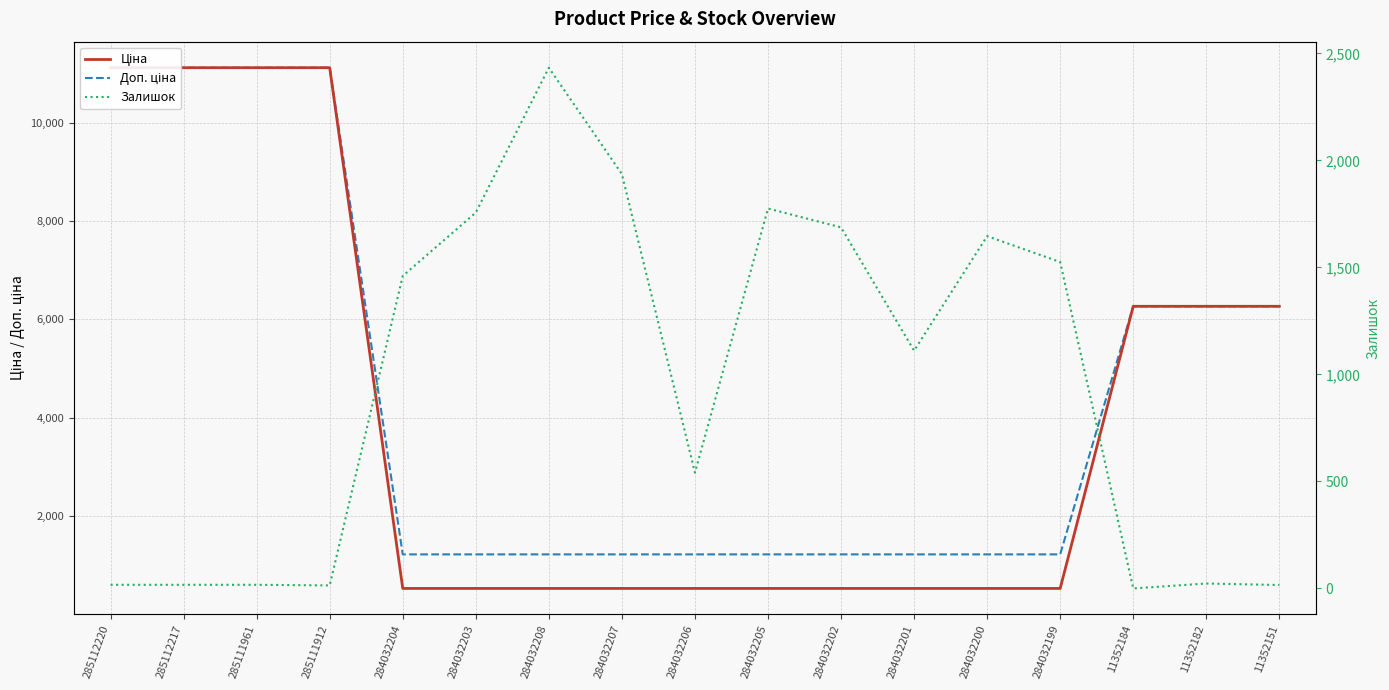

Where is Залишок nearest to the value 1216?

284032201